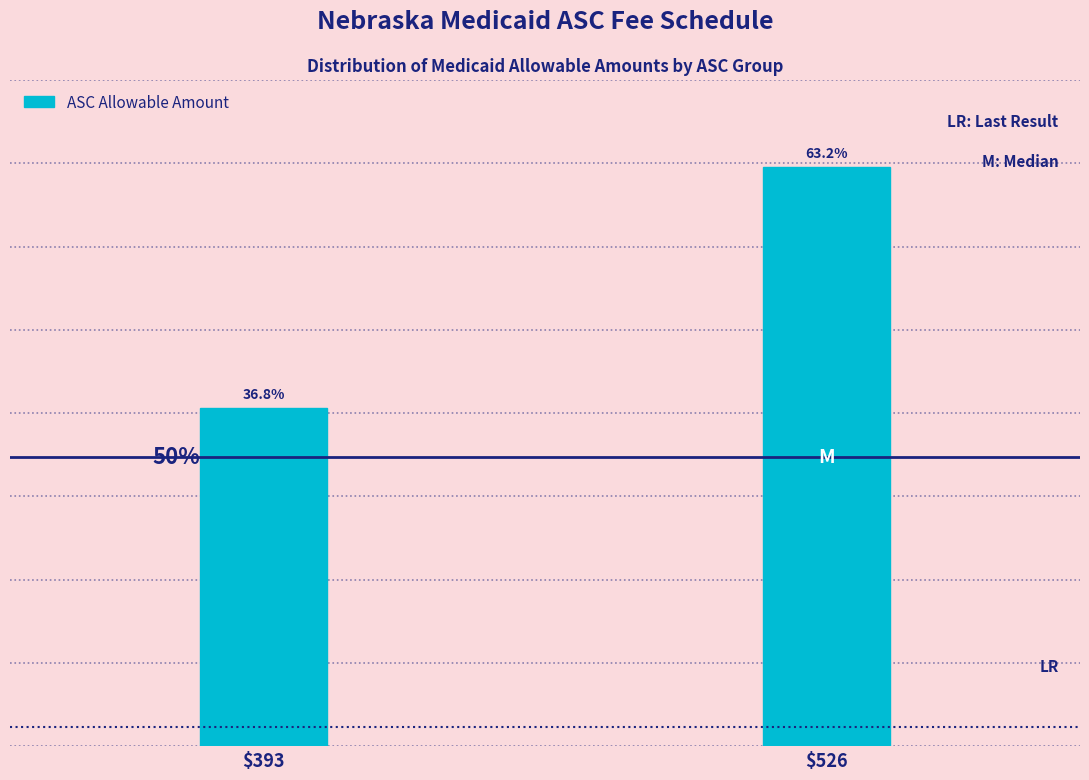

Does the chart contain any negative values?

No